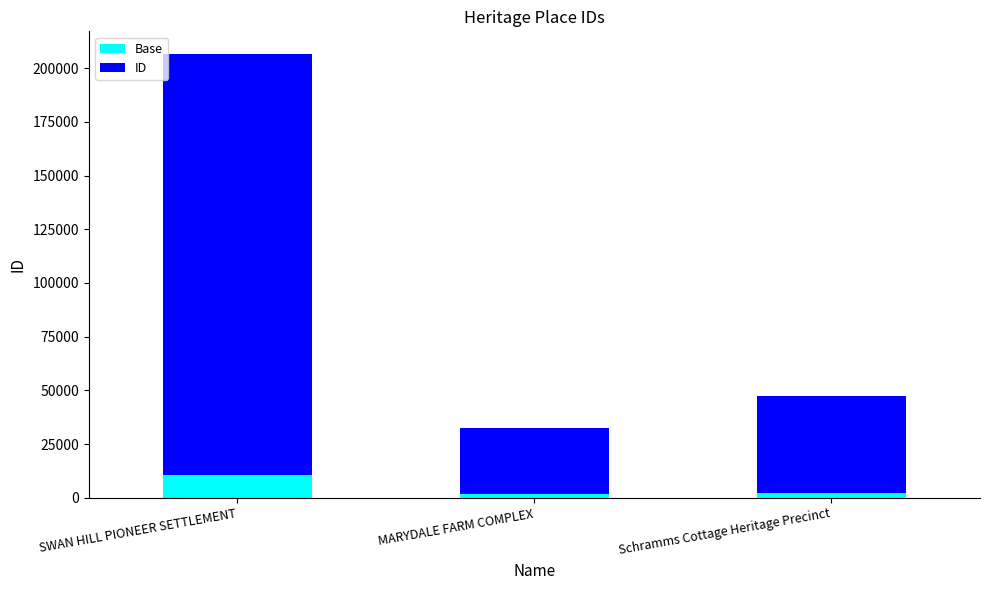

Are the bars horizontal?

No